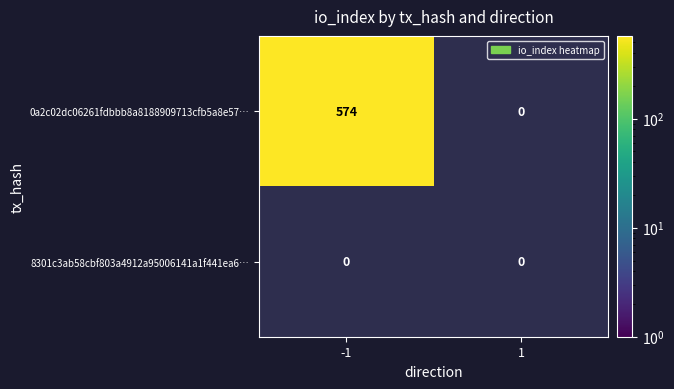

Is it true that 0a2c02dc06261fdbbb8a8188909713cfb5a8e57… equals 217 at -1?

False